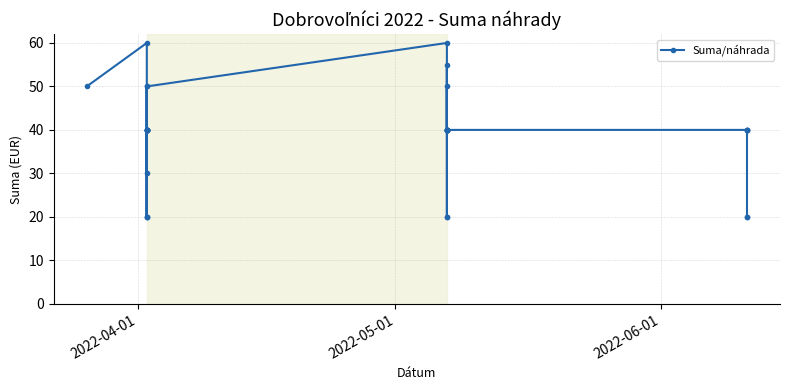

How many values exceed 40?

7